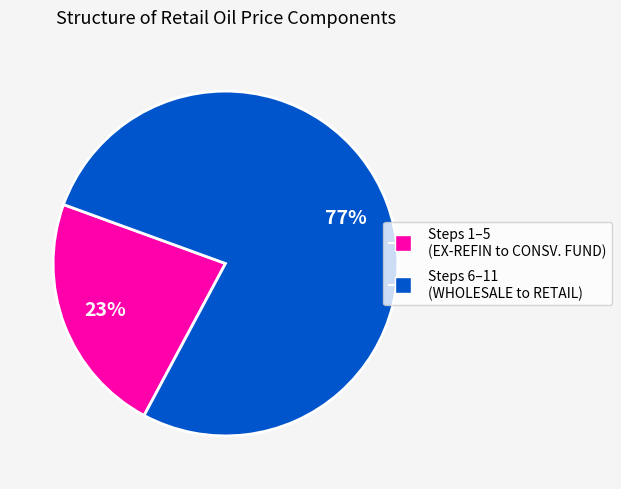

To the nearest percent, what is the average slice percentage?

50%